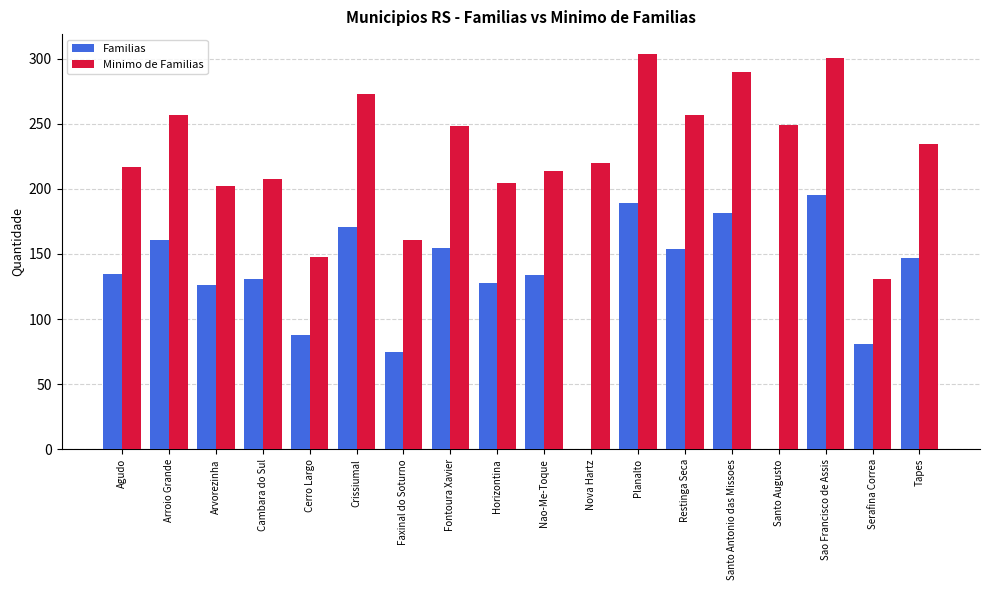

Are the bars horizontal?

No